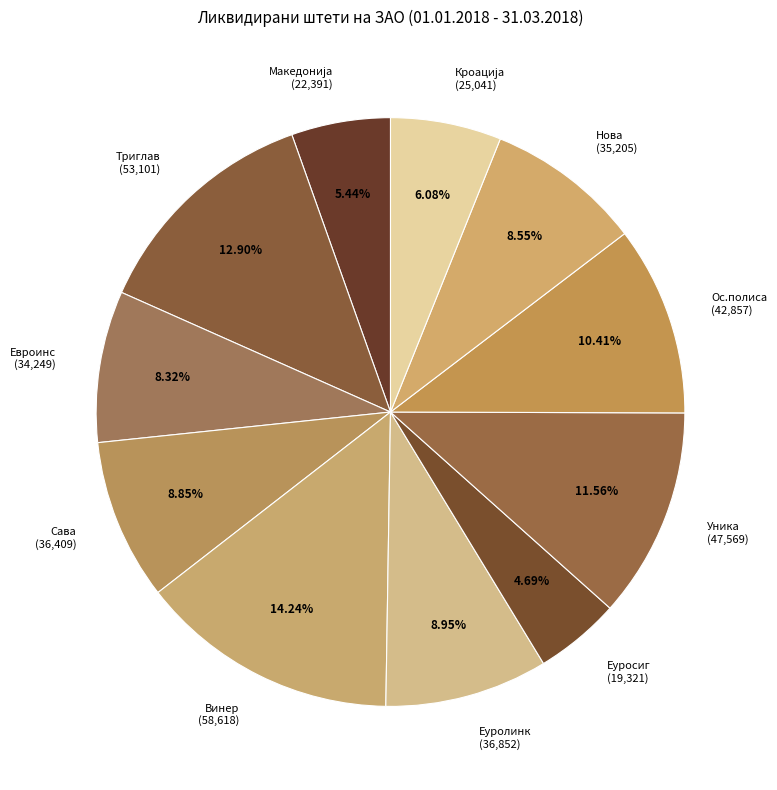

To the nearest percent, what is the difference between the Уника and Еуролинк slice percentages?

3%